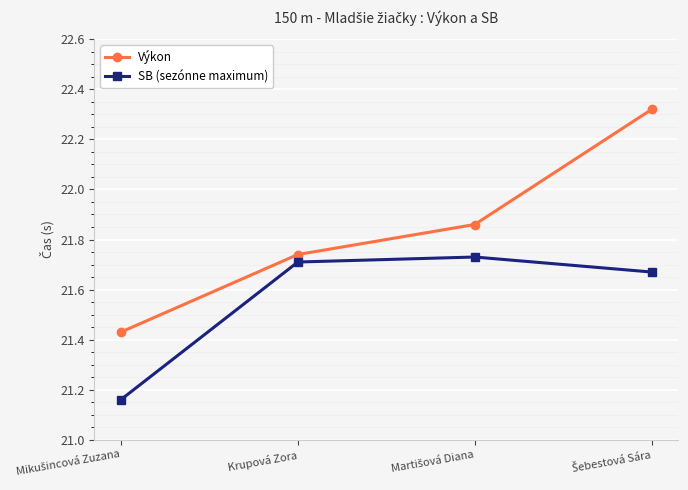

What is the difference between the maximum and minimum values in the Výkon series?

0.9